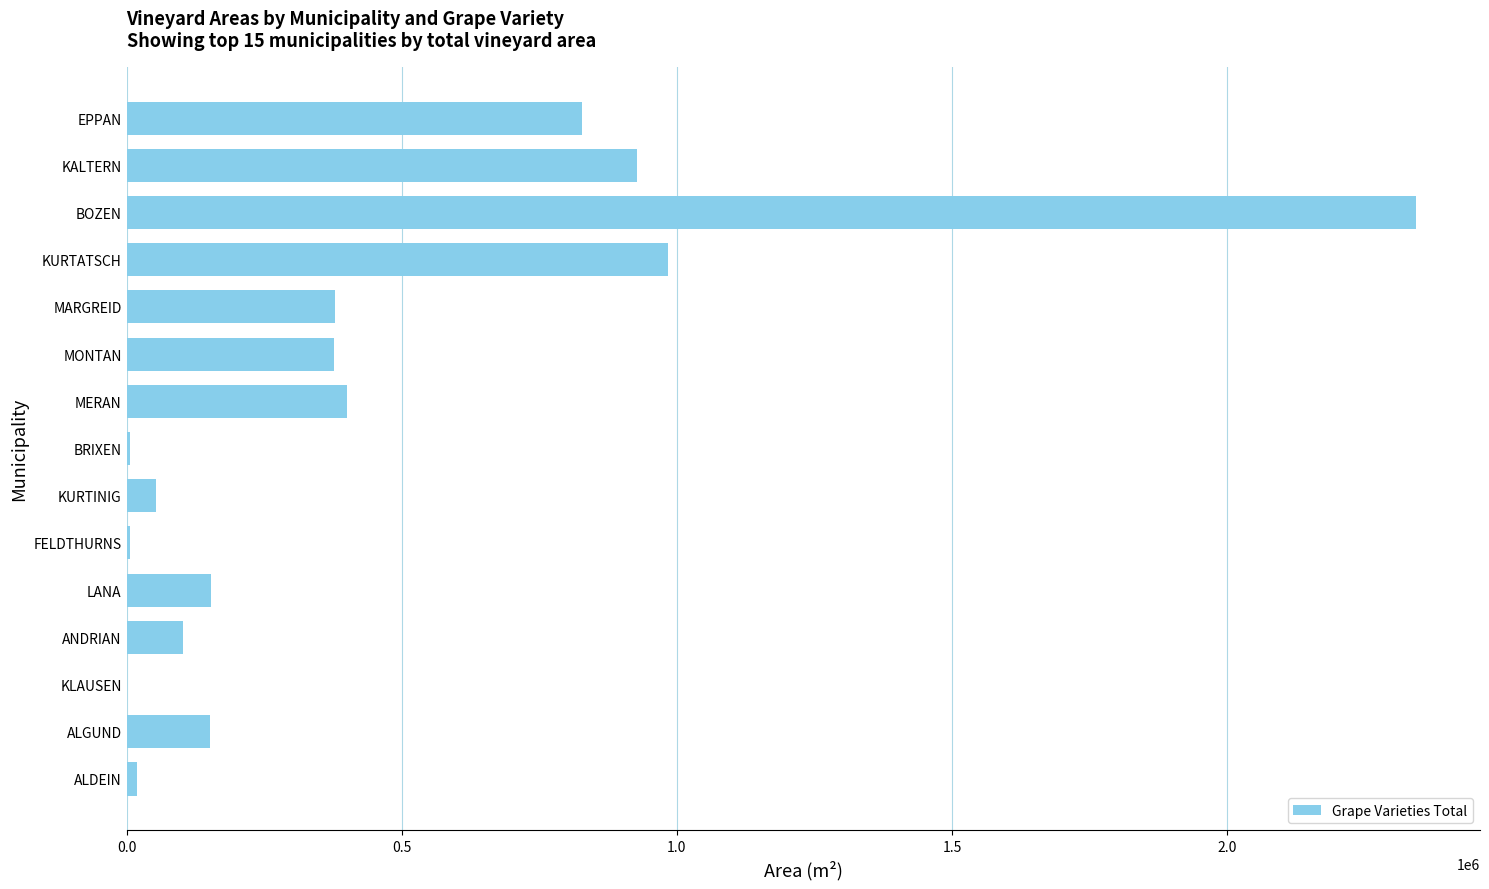

Where is the data nearest to the value 1171743?

KURTATSCH